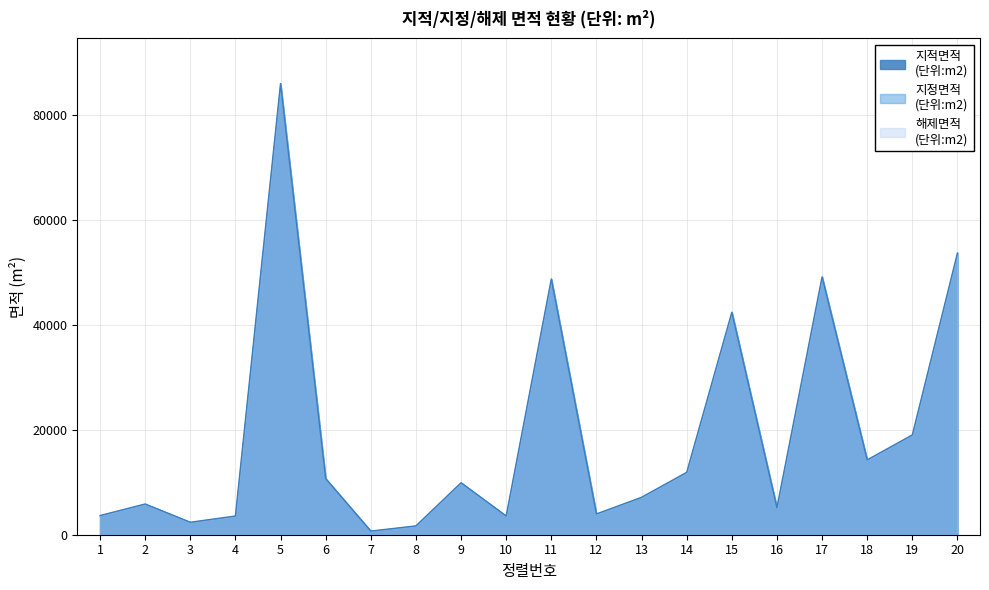

What is the value of the 지정면적 point at the 4th from the left?

3570